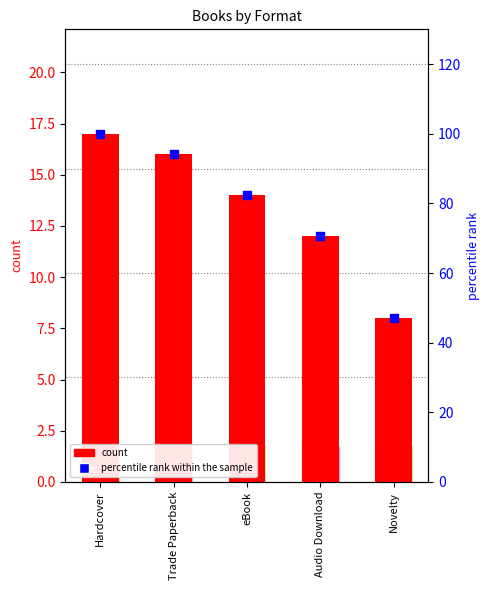

Which series has the largest Y range (max minus min)?

percentile rank within the sample